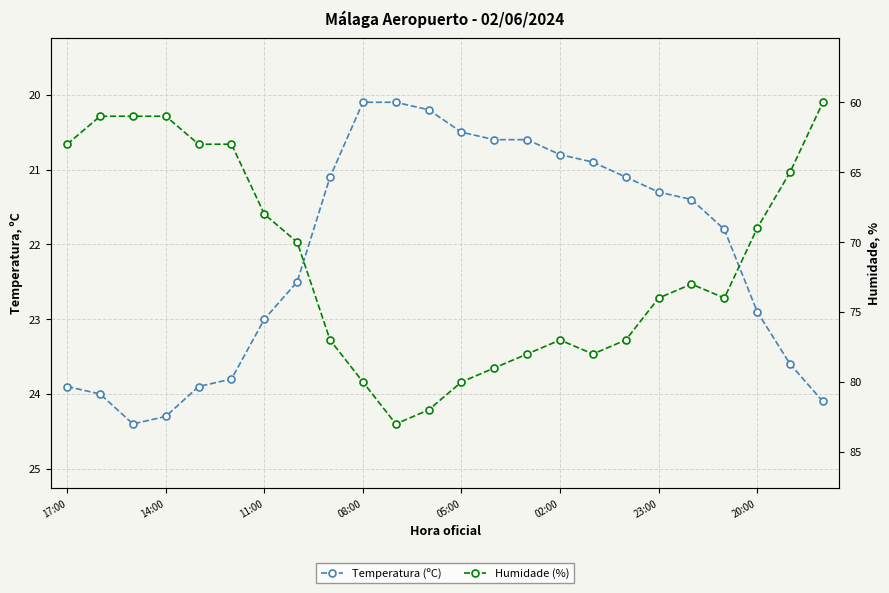

At which label is Humidade (%) closest to 71?

20:00